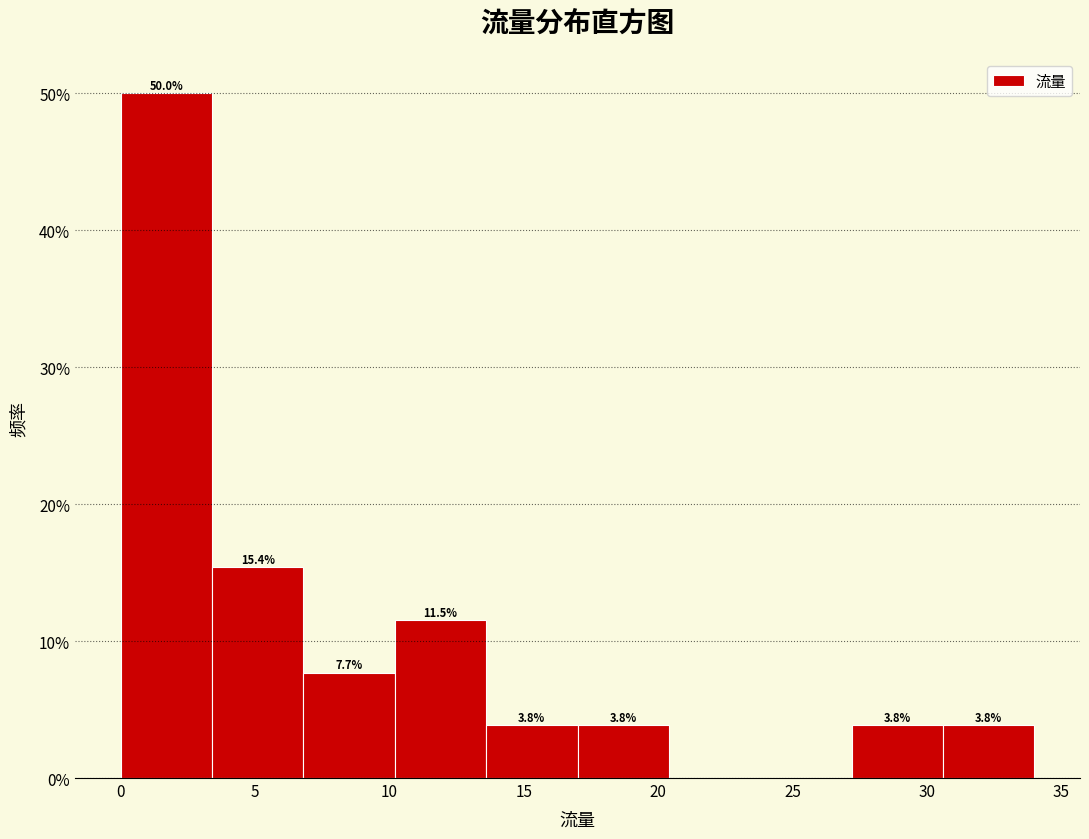

Which range on the x-axis has the tallest bar?

0.0 to 3.4